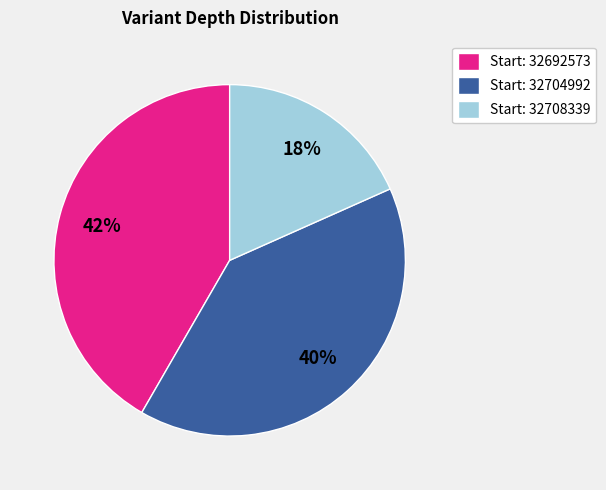

To the nearest percent, what is the combined percentage of Start: 32708339 and Start: 32704992?

58%